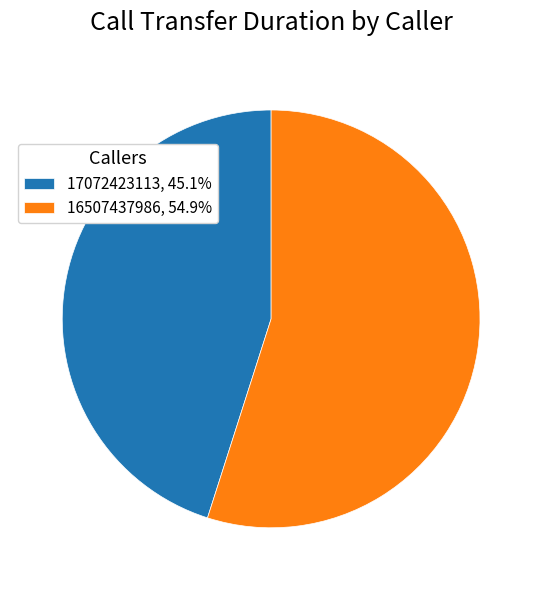

Count the number of slices in the pie.

2